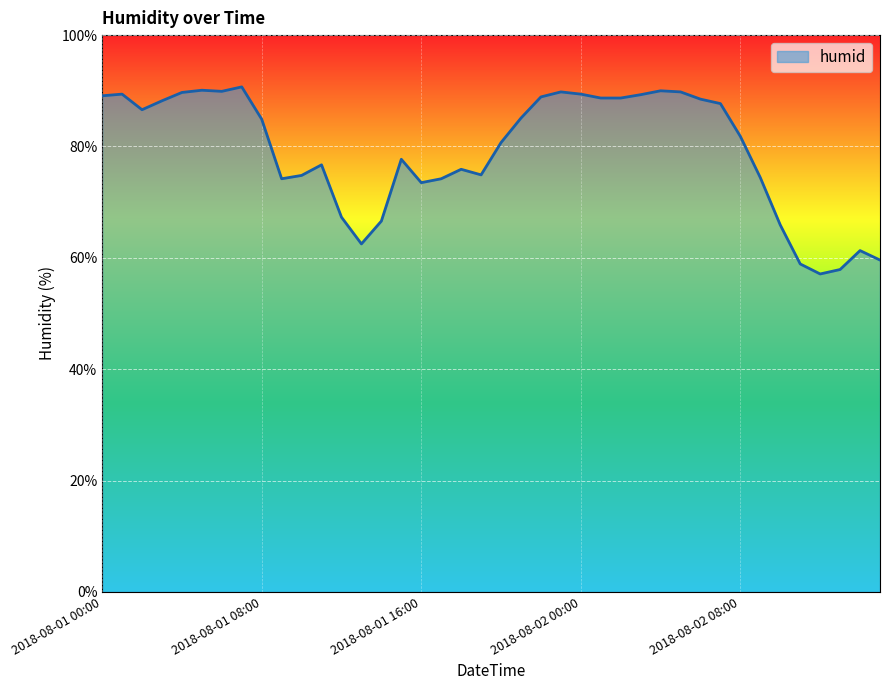

What is the greatest value displayed?

90.7